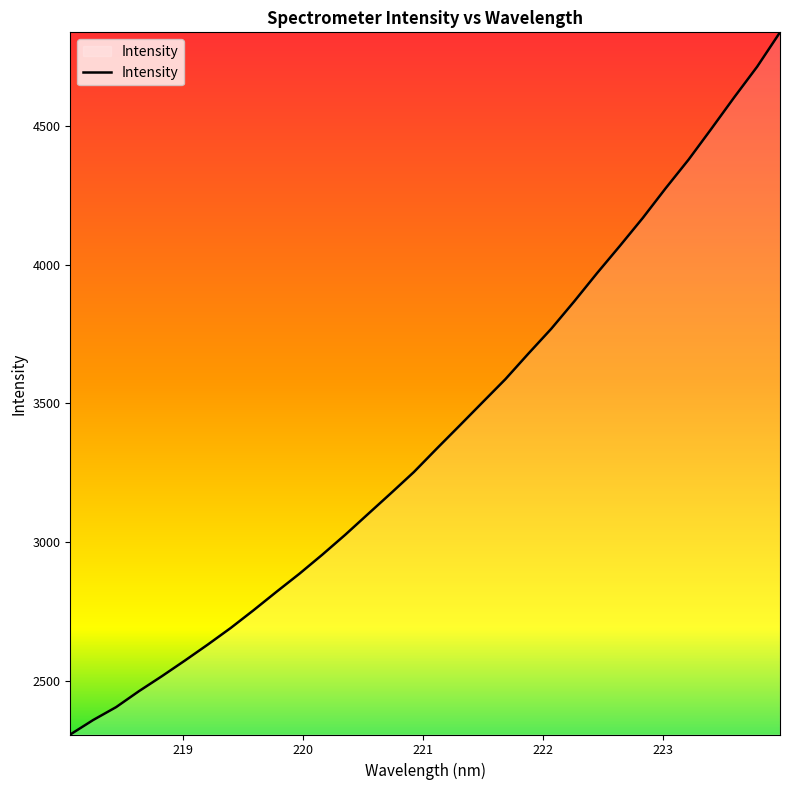

What is the greatest value displayed?

4838.8